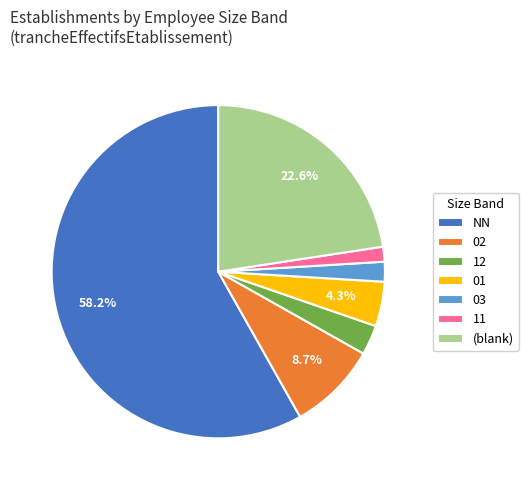

How much of the chart is everything except (blank)?

77.4%